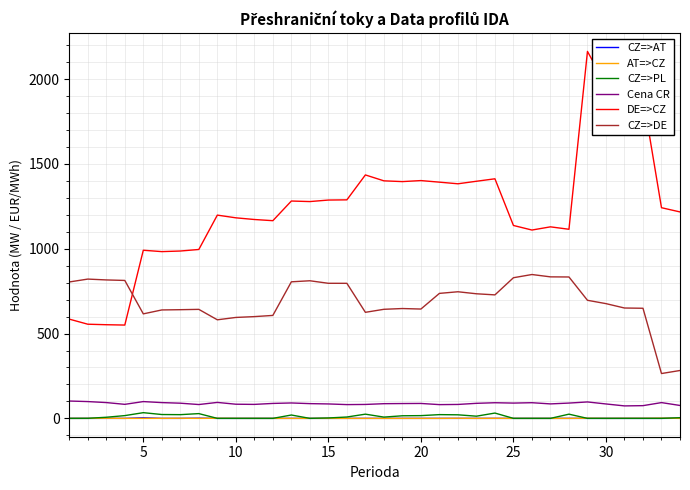

True or false: DE=>CZ and CZ=>AT intersect in this chart.

False